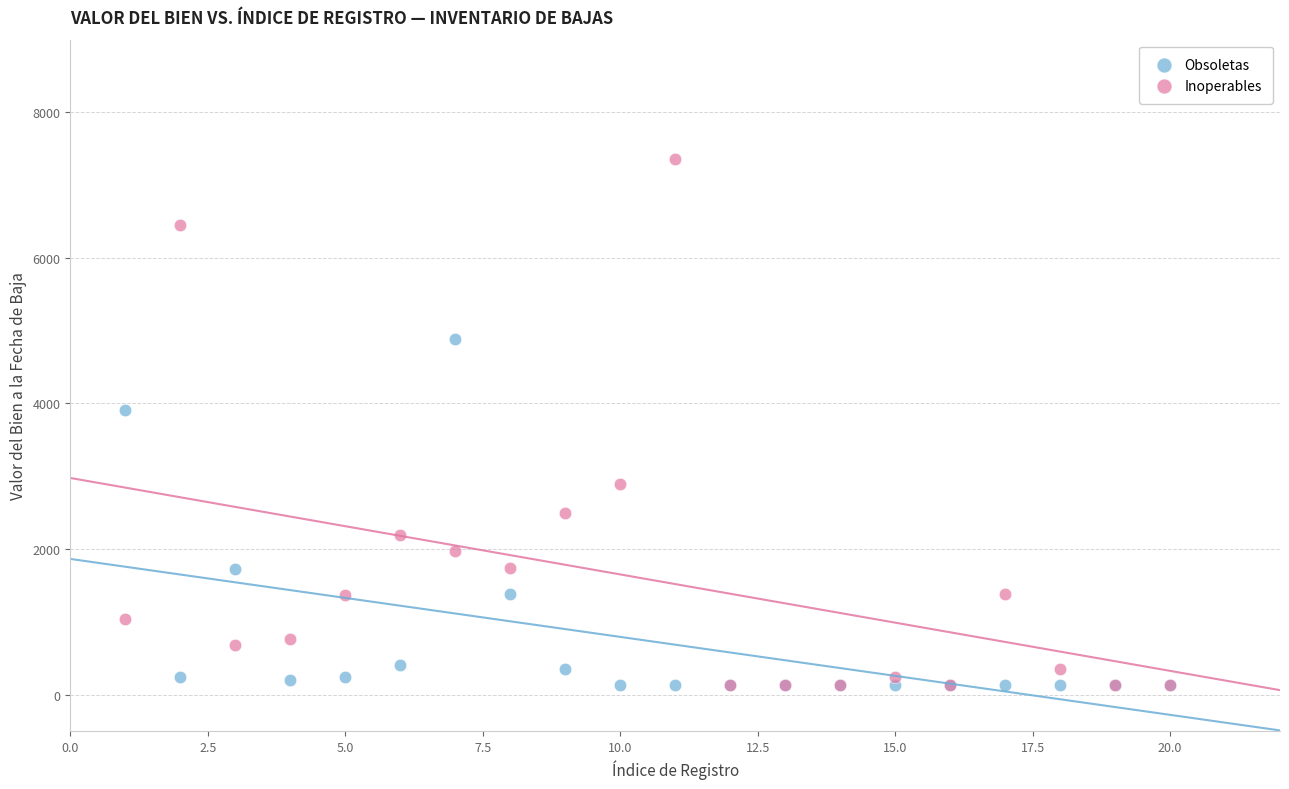

In the Inoperables series, what Y value is closest to 3745?

2890.0